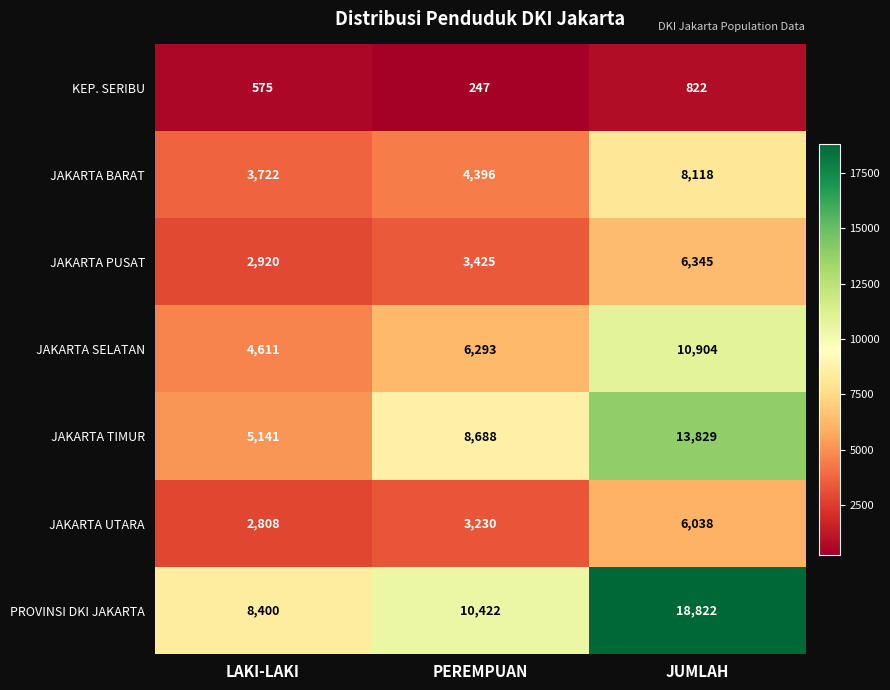

Reading left to right, extract all data points from this chart.

KEP. SERIBU: LAKI-LAKI=575	PEREMPUAN=247	JUMLAH=822
JAKARTA BARAT: LAKI-LAKI=3722	PEREMPUAN=4396	JUMLAH=8118
JAKARTA PUSAT: LAKI-LAKI=2920	PEREMPUAN=3425	JUMLAH=6345
JAKARTA SELATAN: LAKI-LAKI=4611	PEREMPUAN=6293	JUMLAH=10904
JAKARTA TIMUR: LAKI-LAKI=5141	PEREMPUAN=8688	JUMLAH=13829
JAKARTA UTARA: LAKI-LAKI=2808	PEREMPUAN=3230	JUMLAH=6038
PROVINSI DKI JAKARTA: LAKI-LAKI=8400	PEREMPUAN=10422	JUMLAH=18822